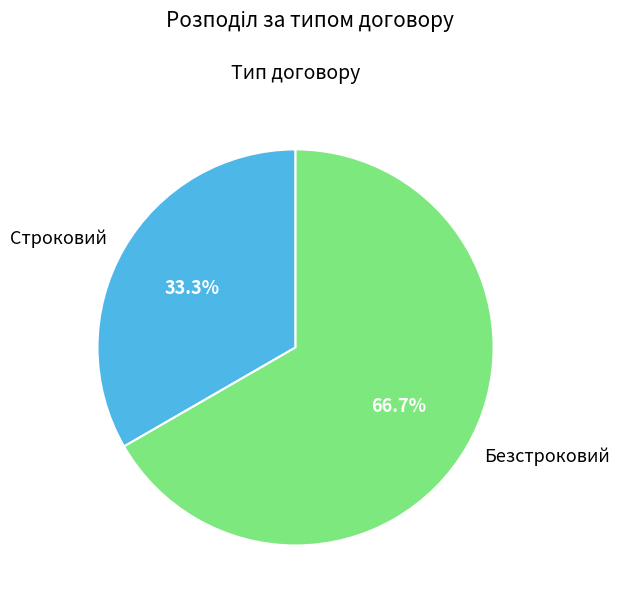

To the nearest percent, what is the combined percentage of Безстроковий and Строковий?

100%